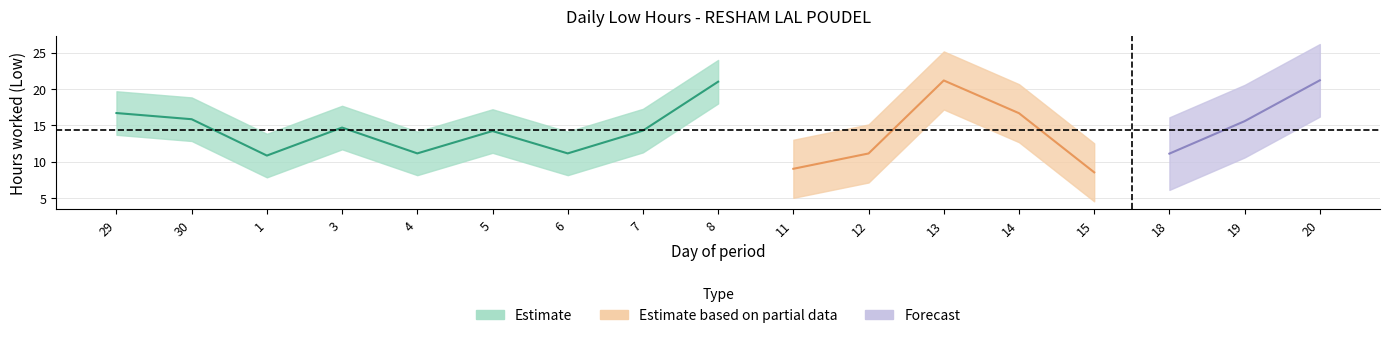

What is the value of the 10th point from the left?

9.0